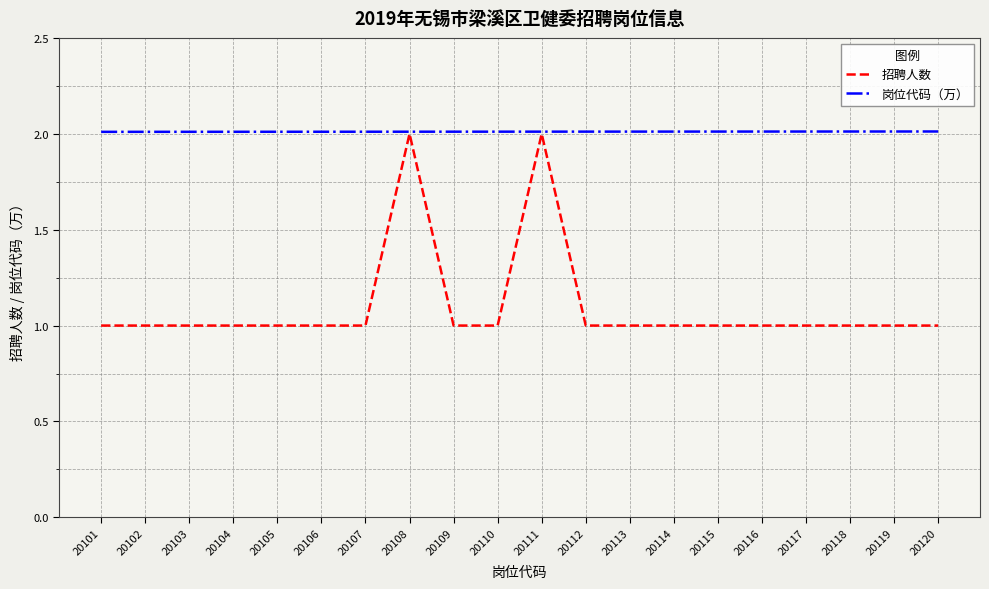

The 岗位代码（万） series shows 2.0 at 20112. True or false?

True